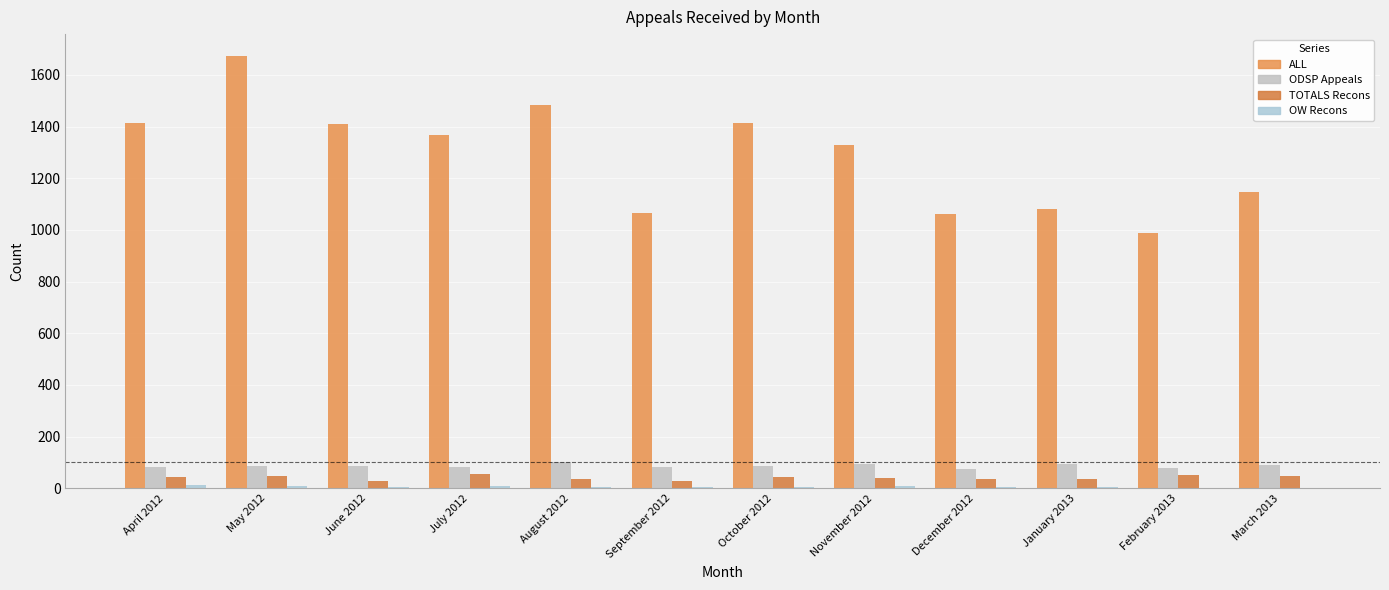

How many groups of bars are there?

12